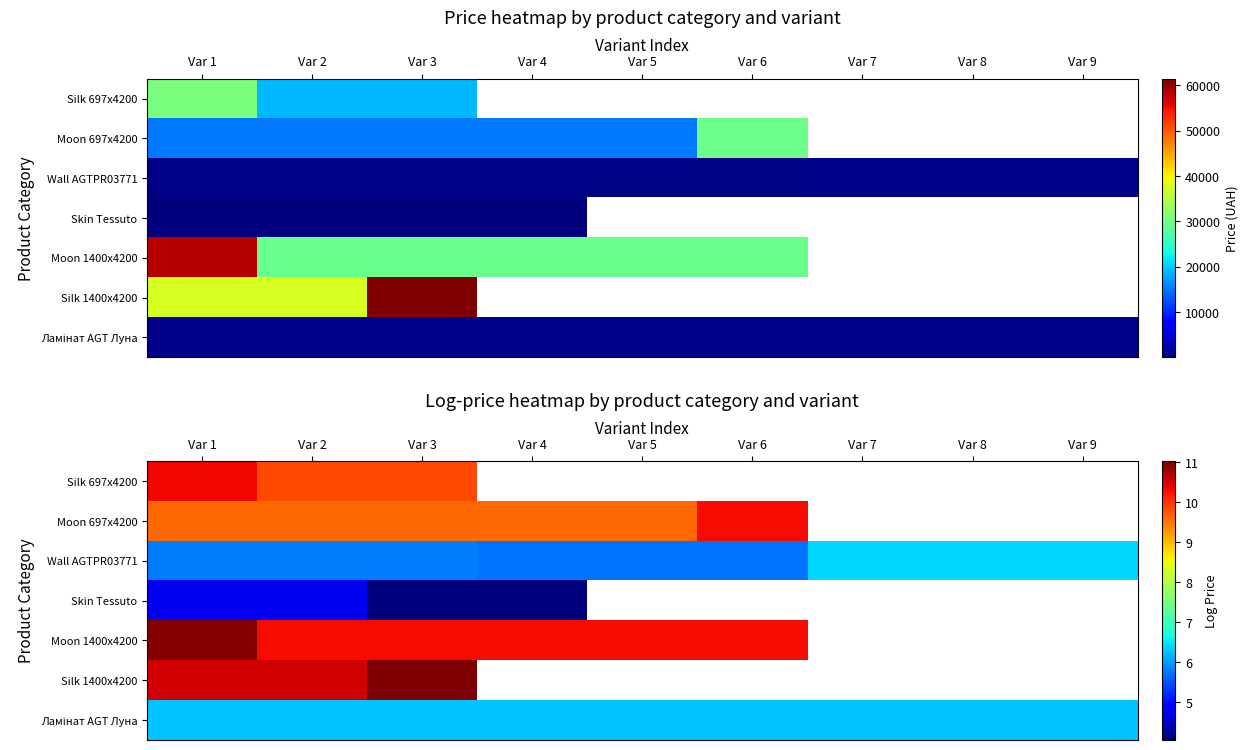

At which category is the sum across all series the highest?

Var 1